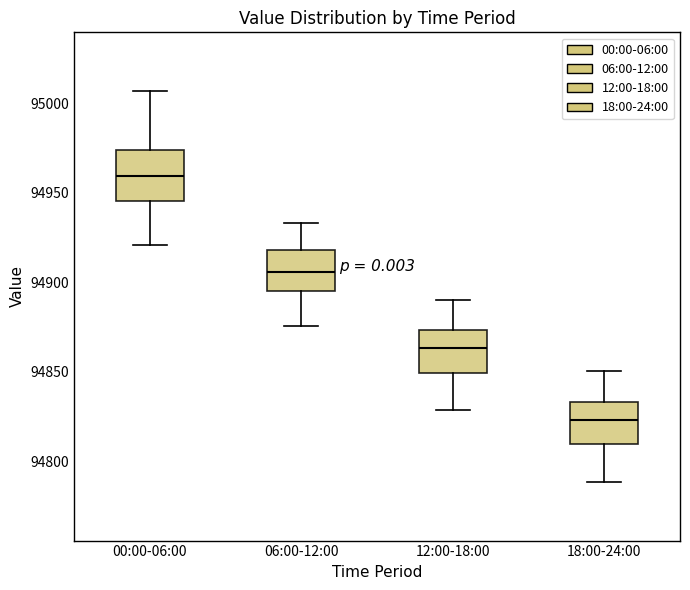

Reading left to right, read every box against the y-axis: the position of its median line, the range the box covers, and the ends of its whiskers. The values are not printed on the chart, so give them approximately, as read against the axis.

00:00-06:00: median 94960, box 94945 to 94975, whiskers 94920 to 95005
06:00-12:00: median 94905, box 94895 to 94920, whiskers 94875 to 94935
12:00-18:00: median 94865, box 94850 to 94875, whiskers 94830 to 94890
18:00-24:00: median 94825, box 94810 to 94835, whiskers 94790 to 94850